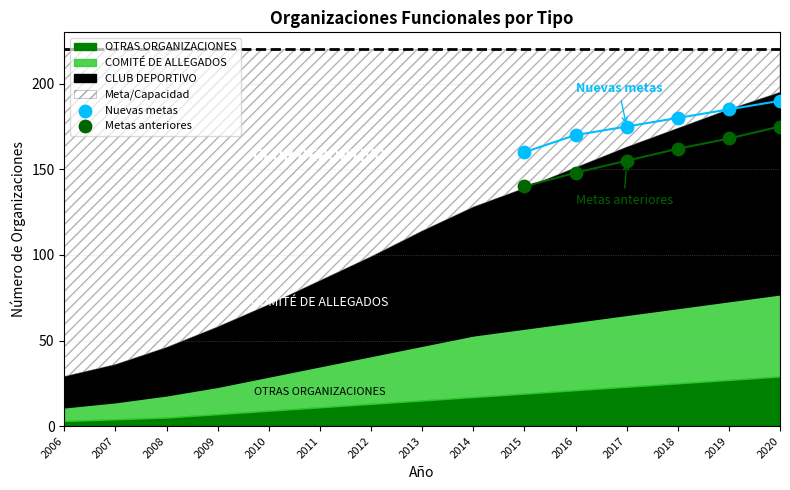

Which series contains the lowest Y value?

Metas anteriores